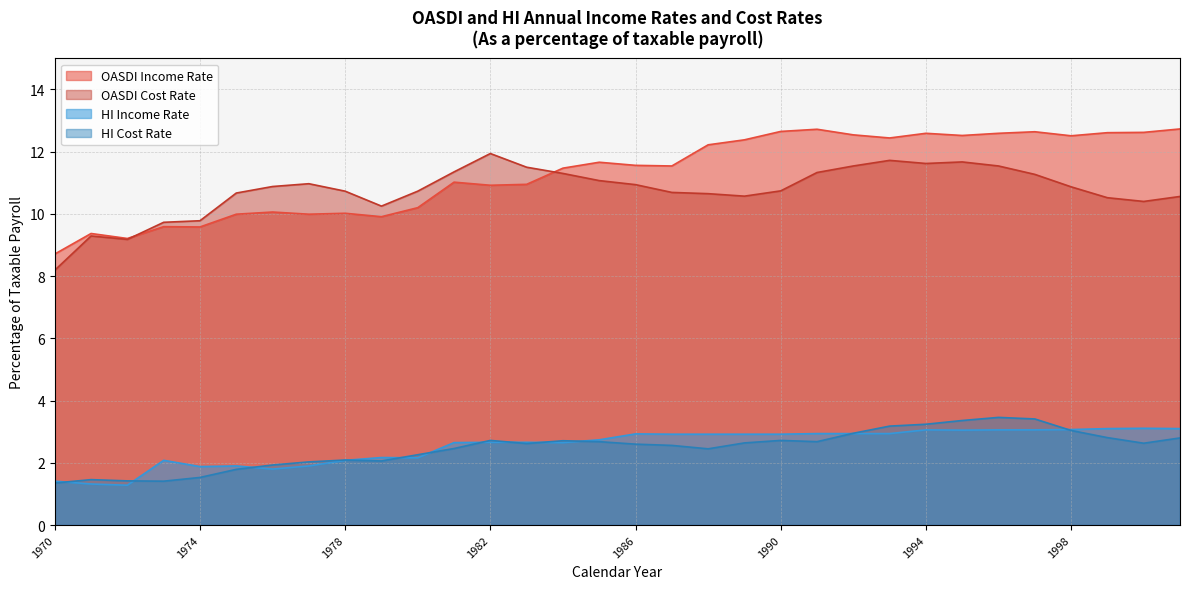

List the series in order of their peak value, highest first.

OASDI Income Rate, OASDI Cost Rate, HI Cost Rate, HI Income Rate